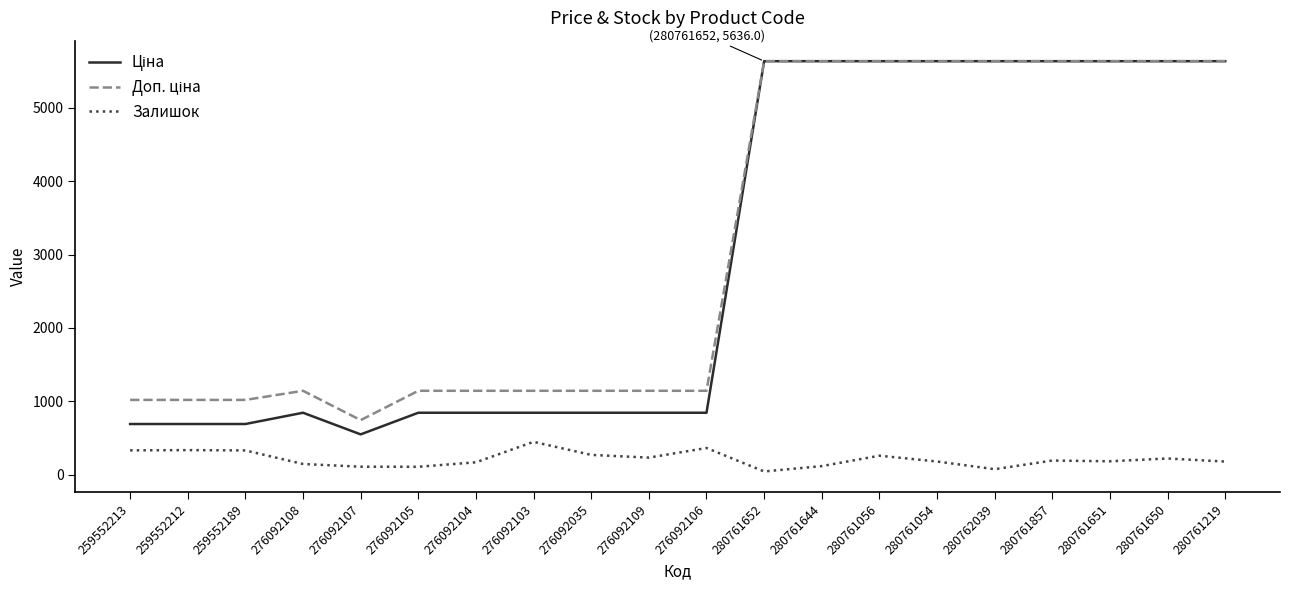

What is the smallest value displayed?

42.0